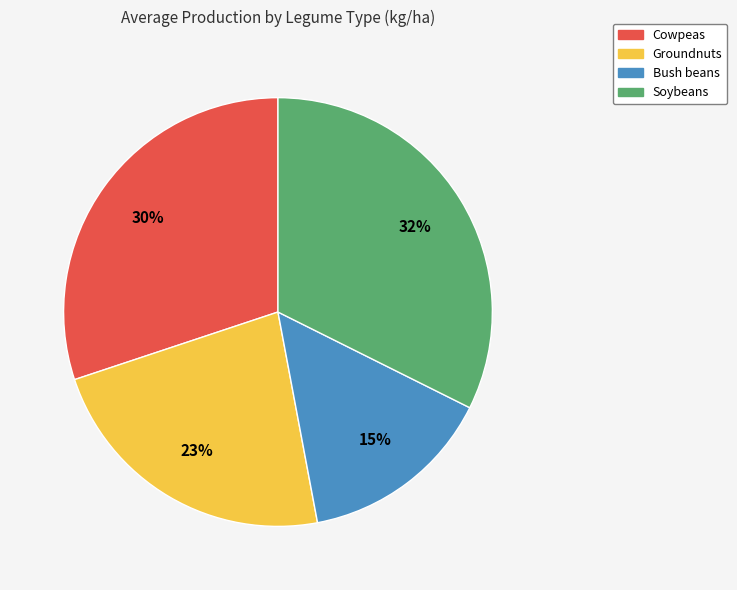

To the nearest percent, what is the difference between the Cowpeas and Bush beans slice percentages?

15%